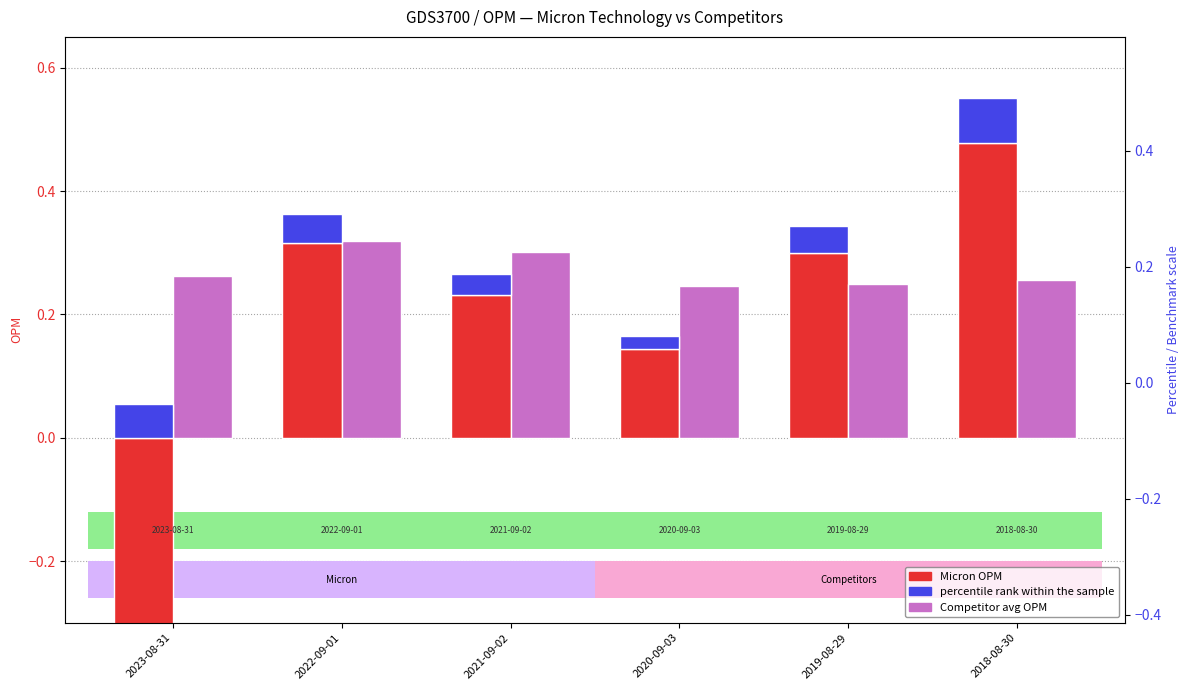

Count the Competitor avg OPM values in the range 0 to 1.

6